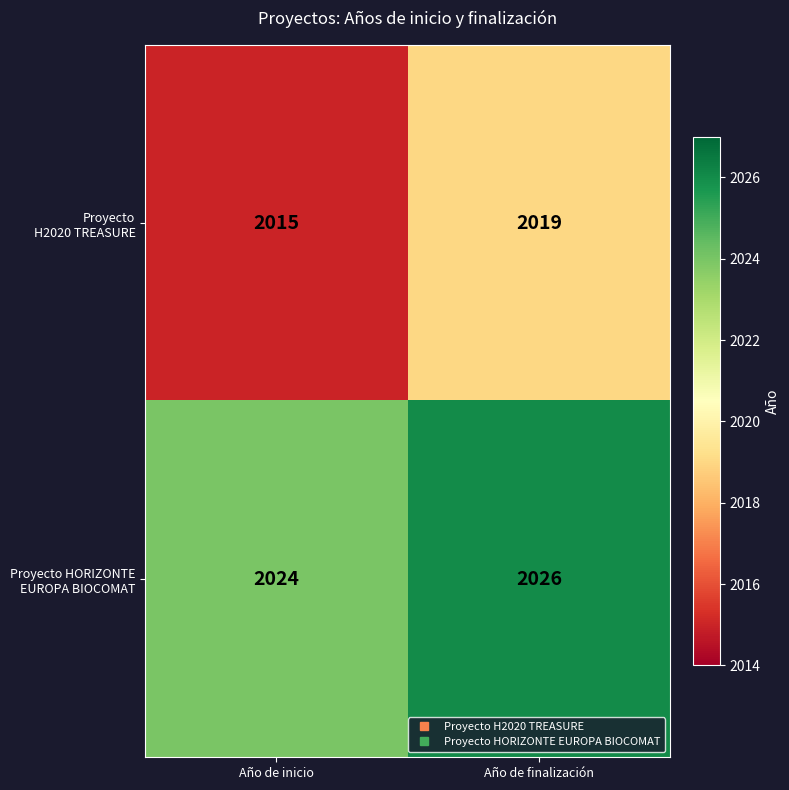

Which label corresponds to the largest value in the chart?

Año de finalización